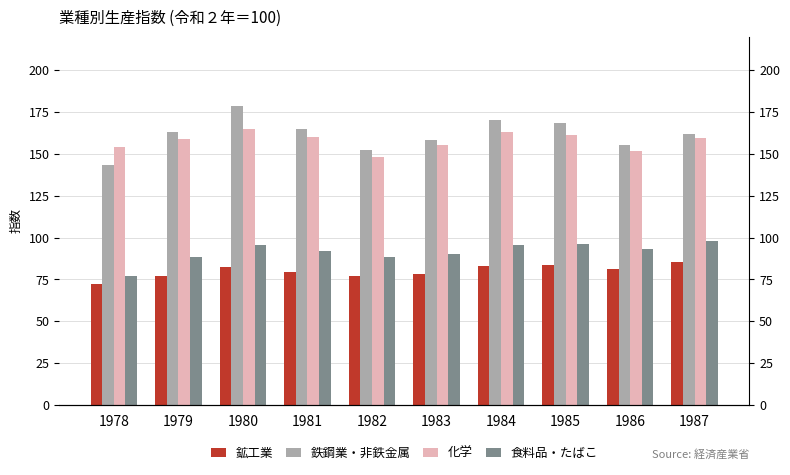

Rank the categories by 化学 value from lowest to highest.

1982, 1986, 1978, 1983, 1979, 1987, 1981, 1985, 1984, 1980